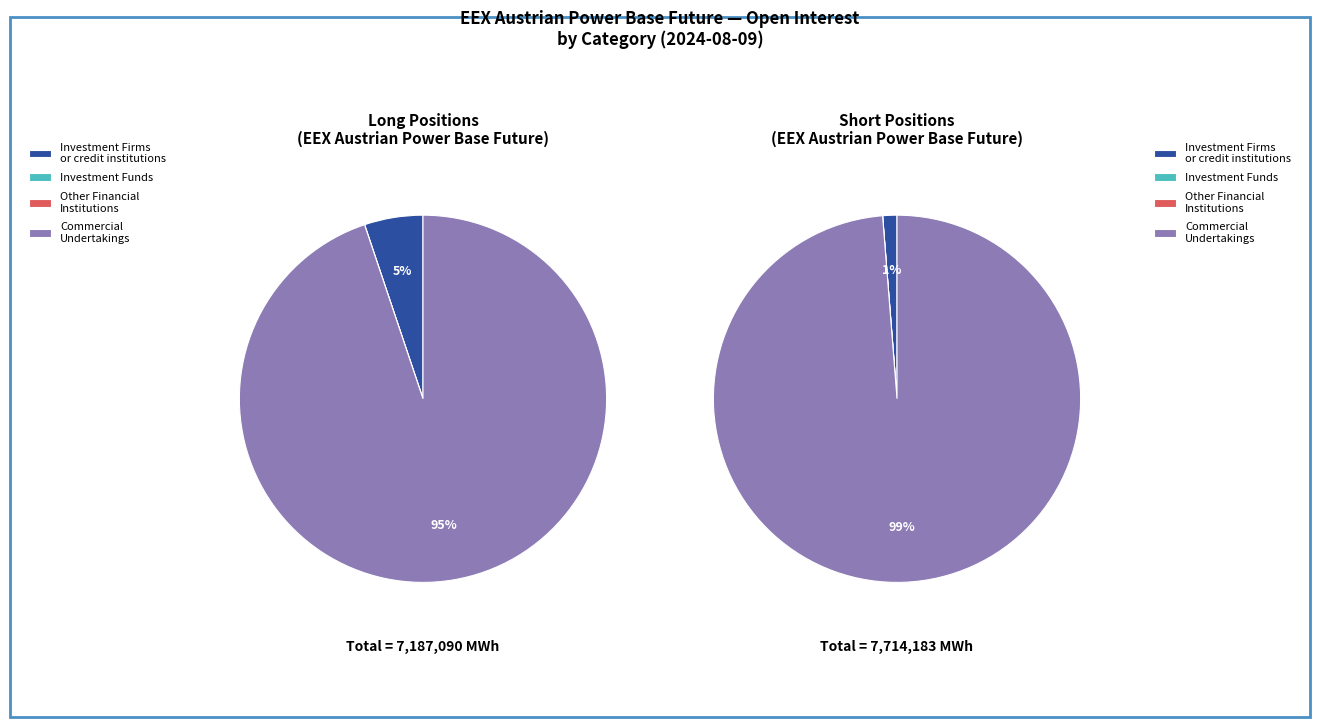

Is it true that Investment Funds is 13% of the pie?

False